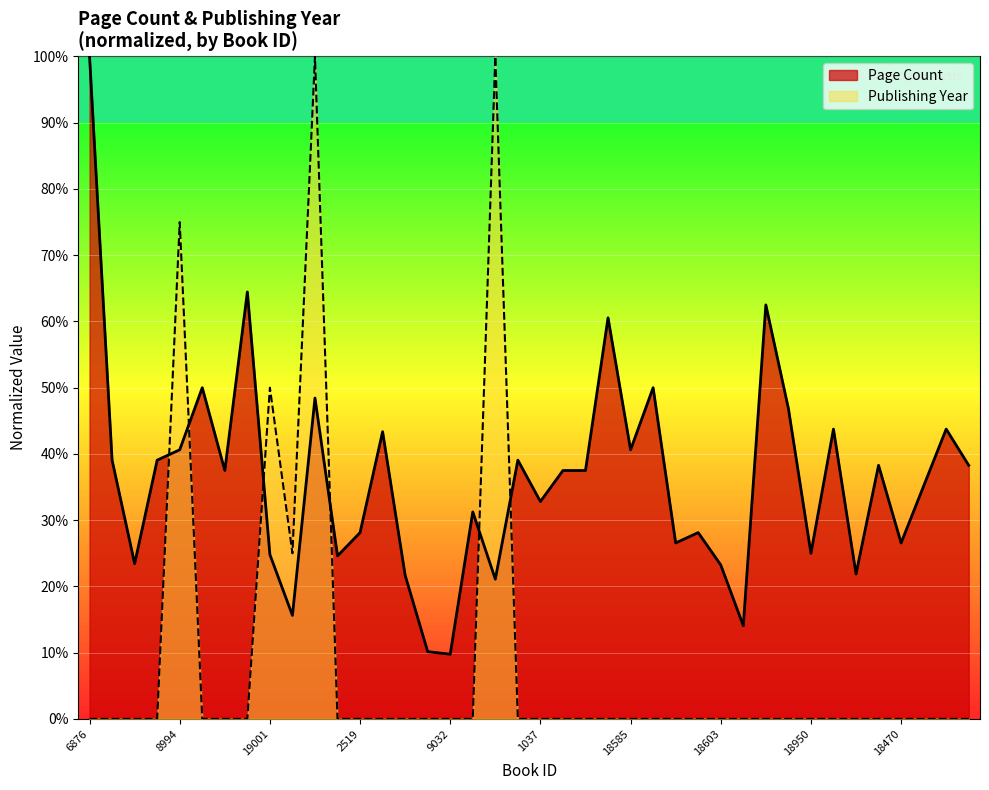

What is the sum of all Page Count values?

1445.1